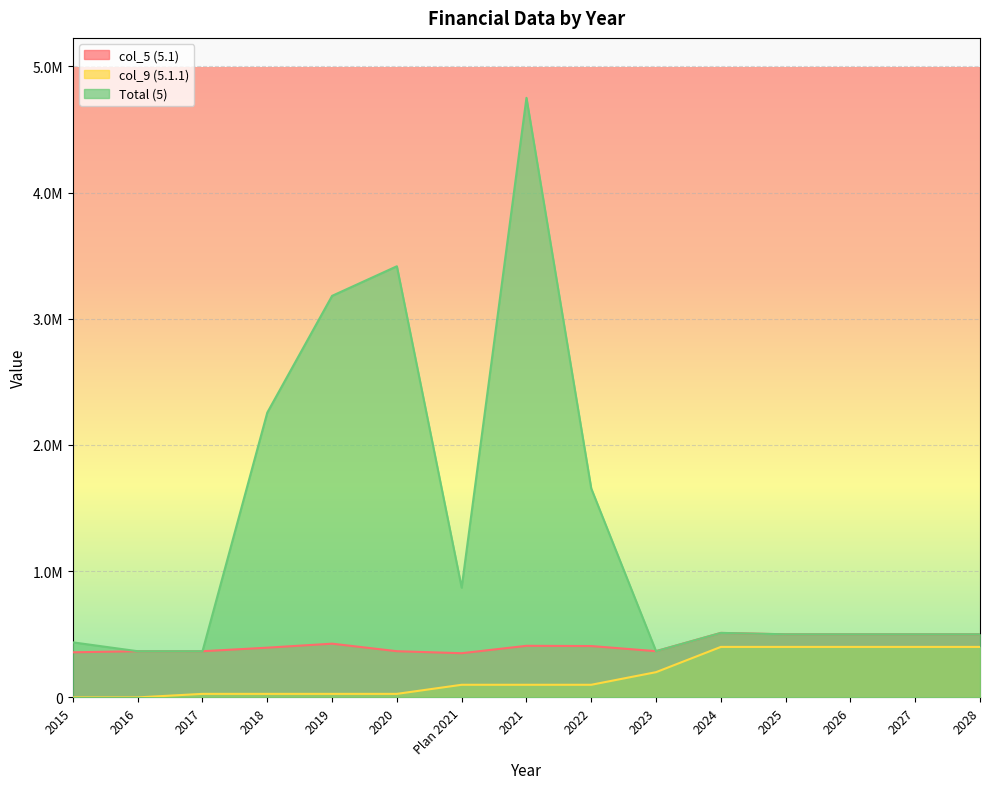

Which label corresponds to the smallest value in the chart?

2015